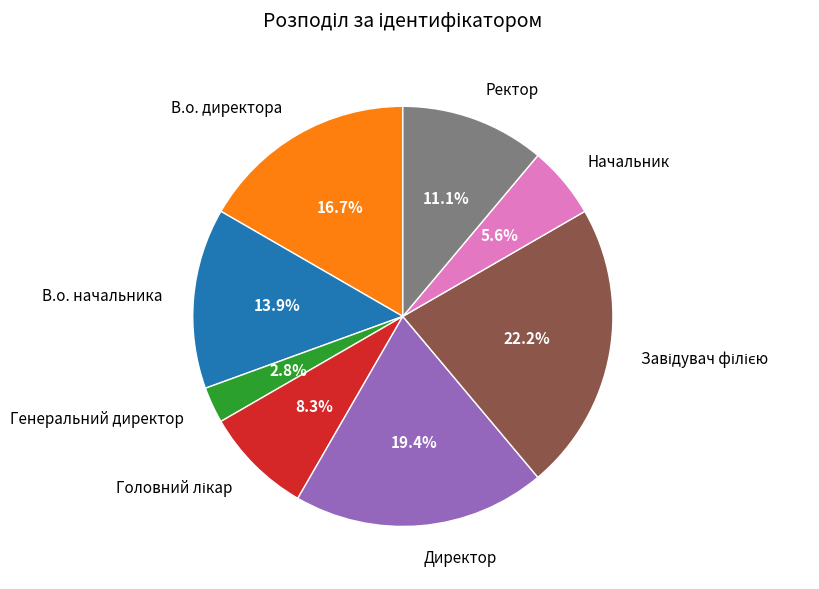

Does any single category account for the majority?

No